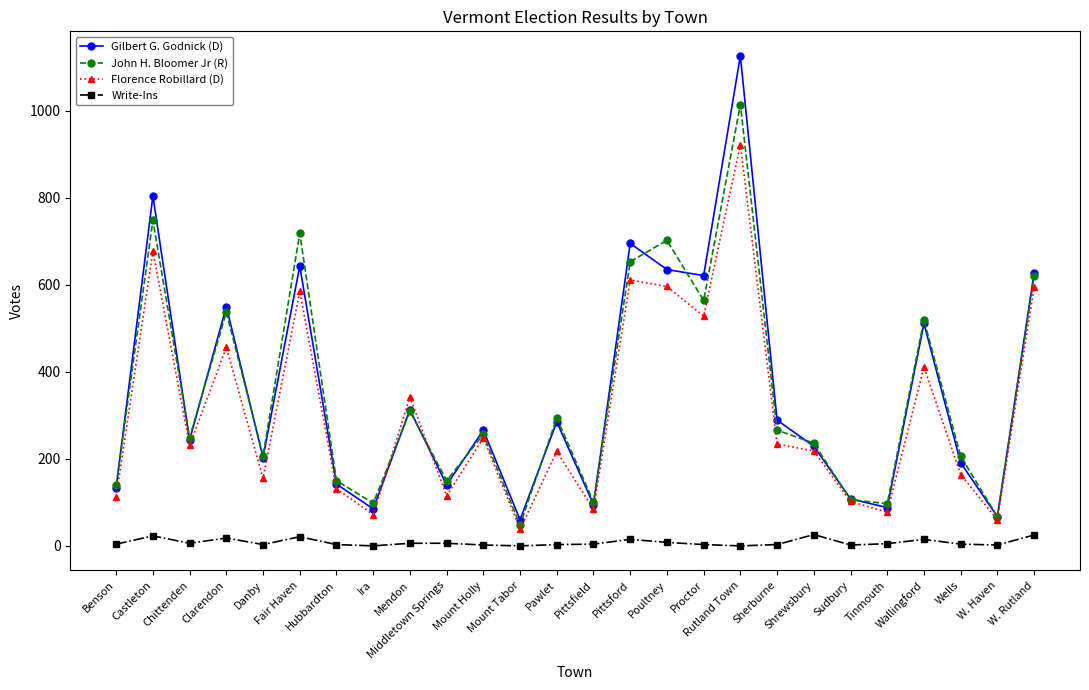

Which series has the largest range (max minus min)?

Gilbert G. Godnick (D)